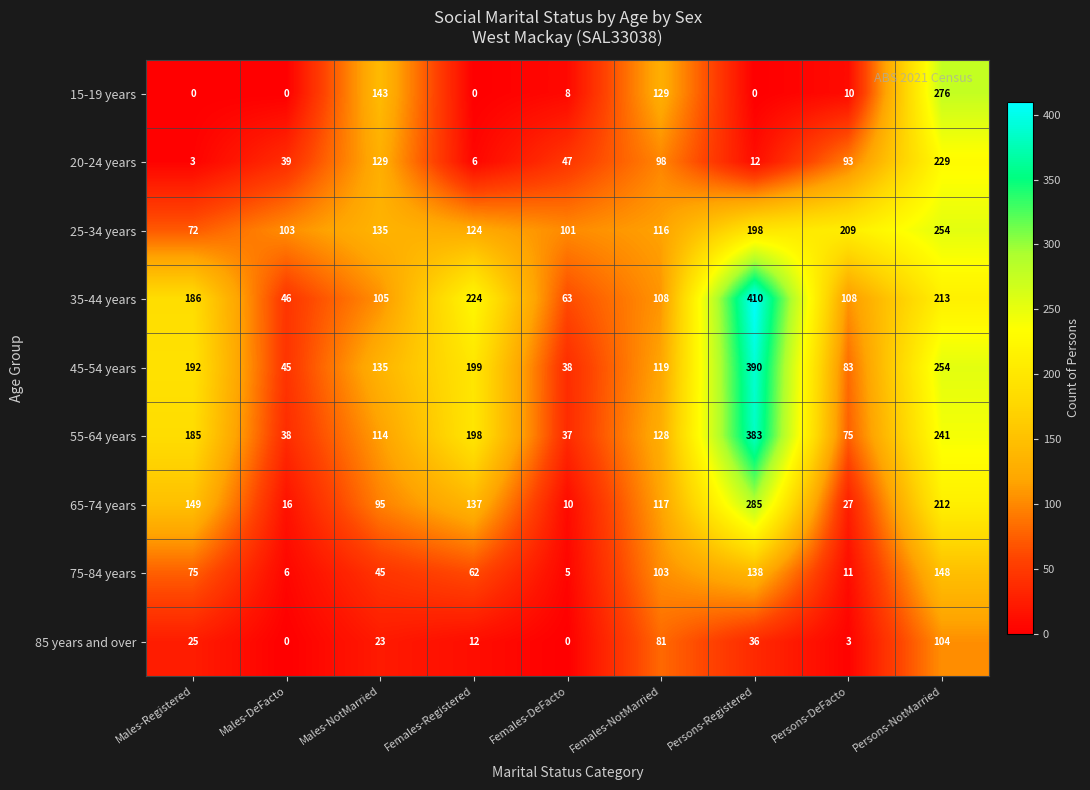

What is the spread (max minus min) of values at Persons-Registered?

410